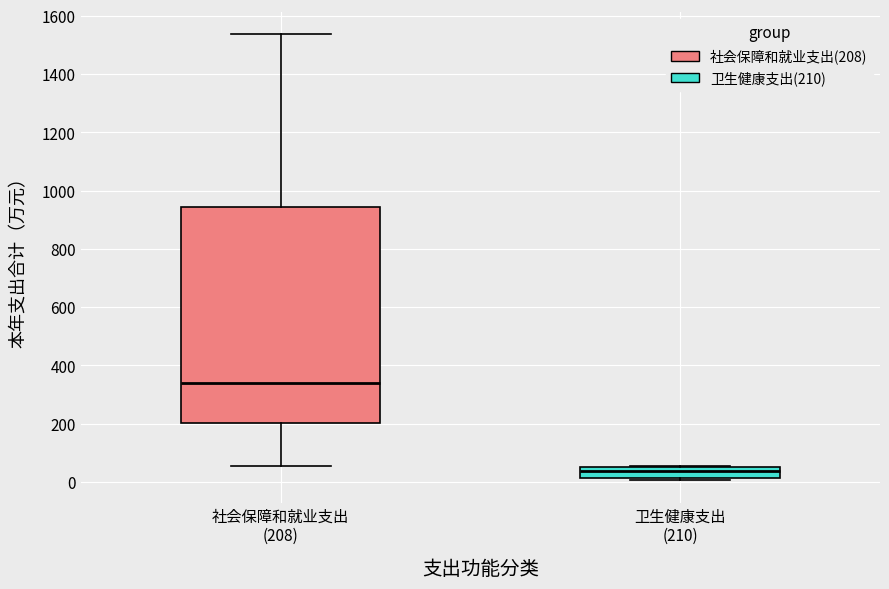

Reading left to right, read every box against the y-axis: the position of its median line, the range the box covers, and the ends of its whiskers. The values are not printed on the chart, so give them approximately, as read against the axis.

社会保障和就业支出 (208): median 340, box 200 to 940, whiskers 60 to 1540
卫生健康支出 (210): median 40, box 20 to 60, whiskers 0 to 60